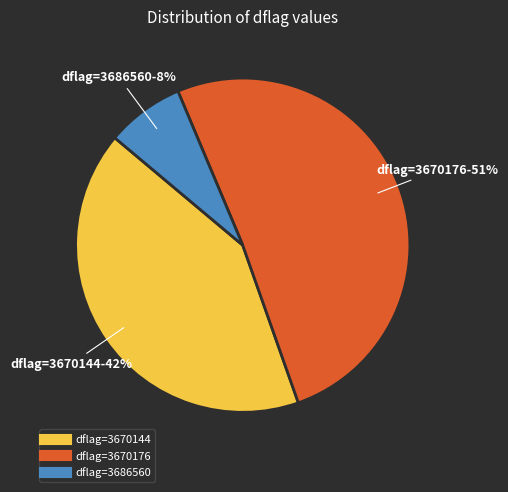

To the nearest percent, what is the average slice percentage?

33%